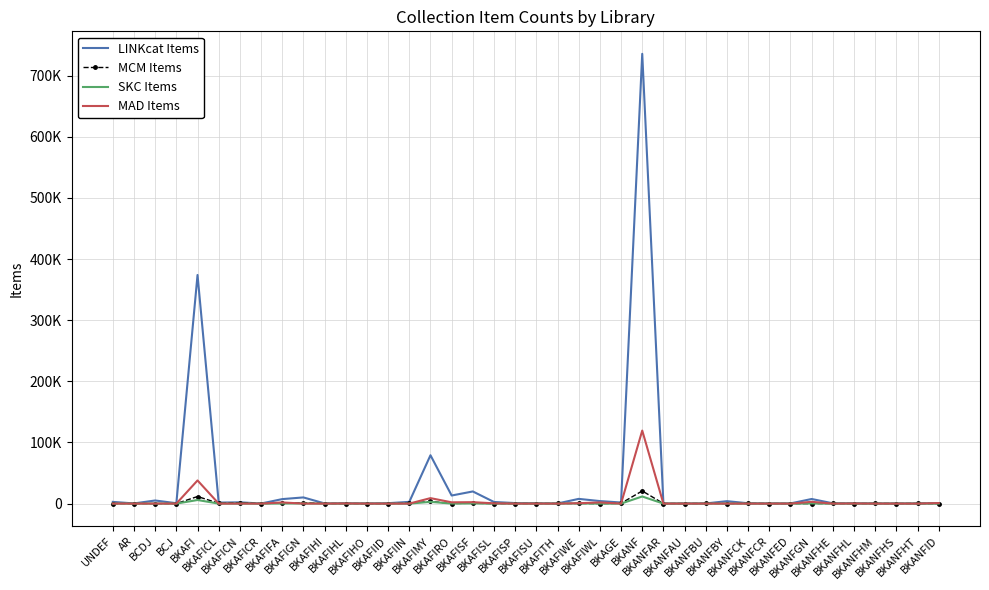

What is the total value across all series at BKANFBU?

399